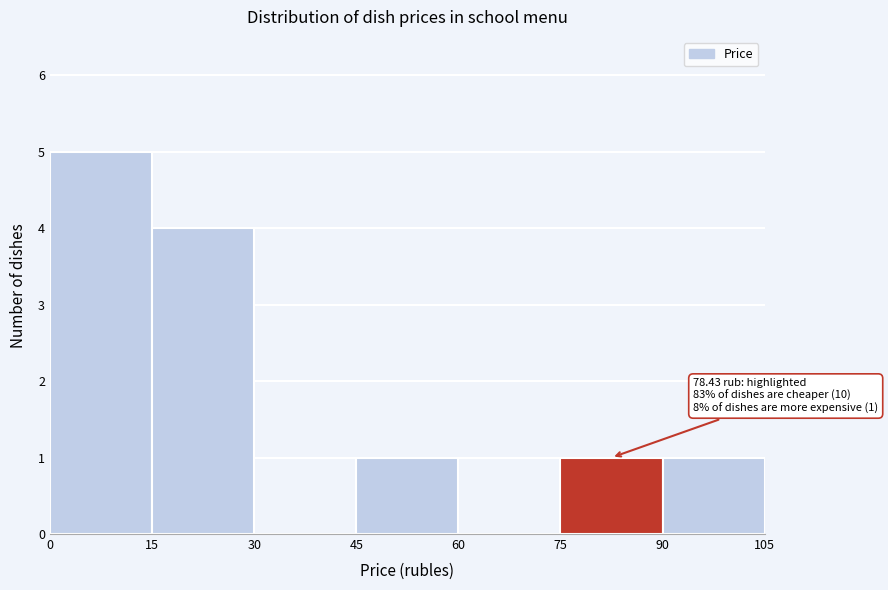

Which range on the x-axis has the tallest bar?

0 to 15